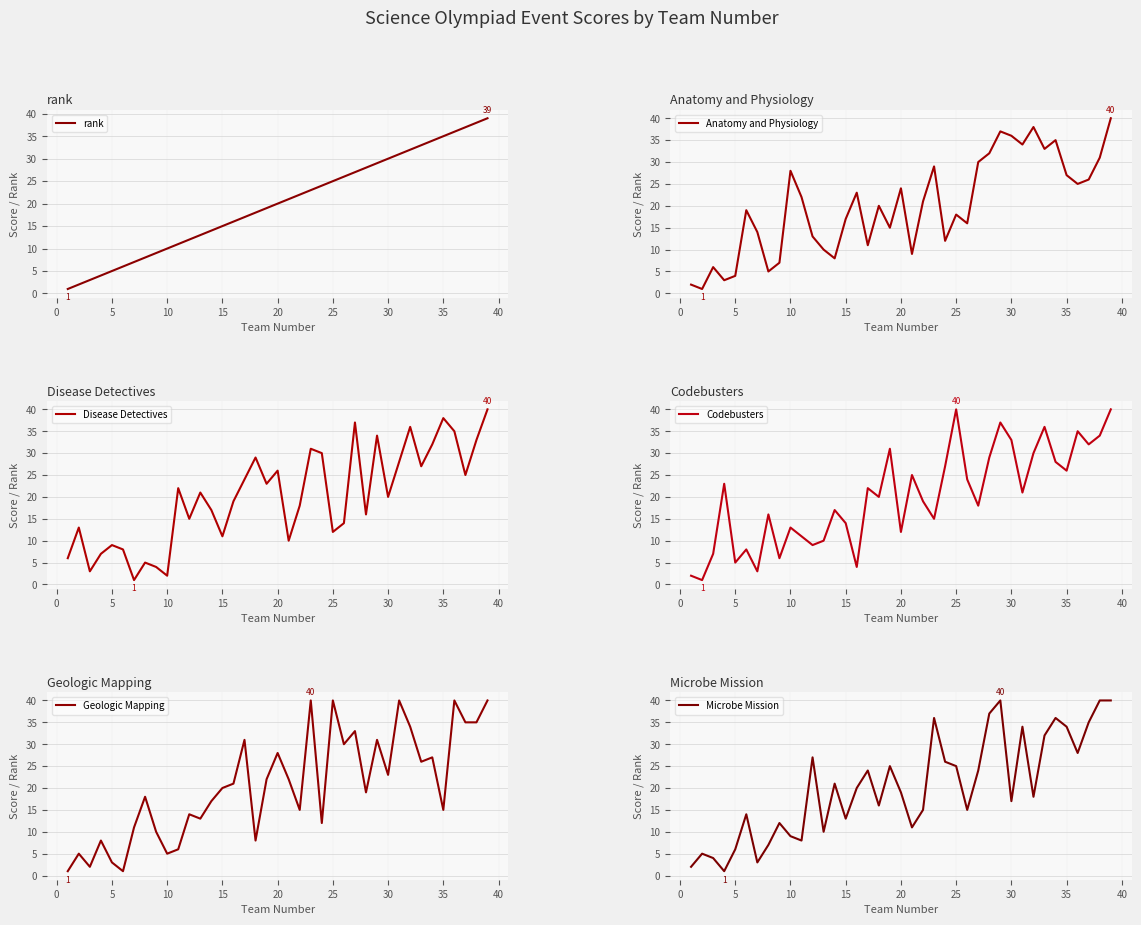

Is this an area chart (filled region under the line)?

No